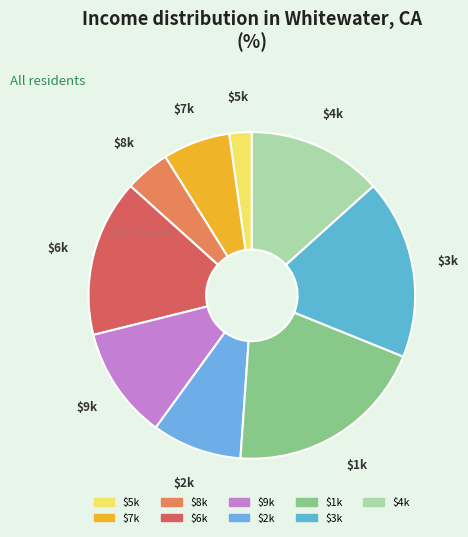

To the nearest percent, what is the difference between the largest and smallest slice percentages?

18%